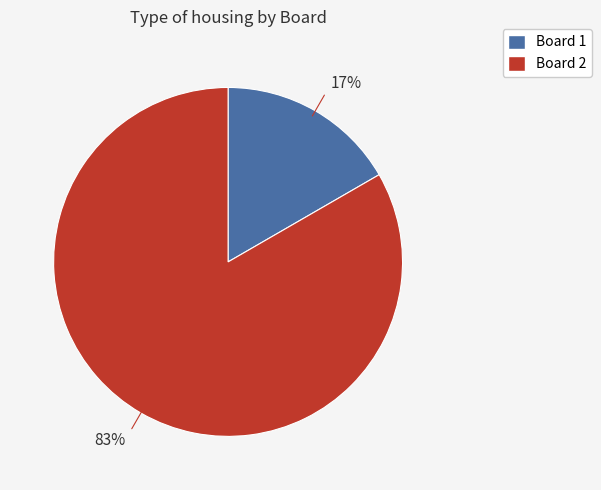

What percentage is the Board 2 slice, to the nearest percent?

83%